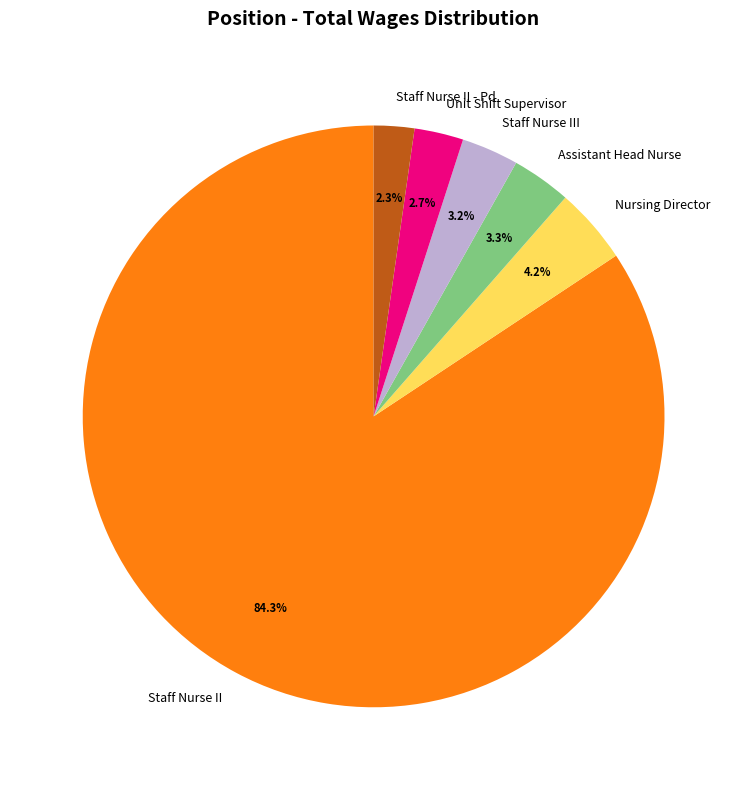

To the nearest percent, what is the average slice percentage?

17%